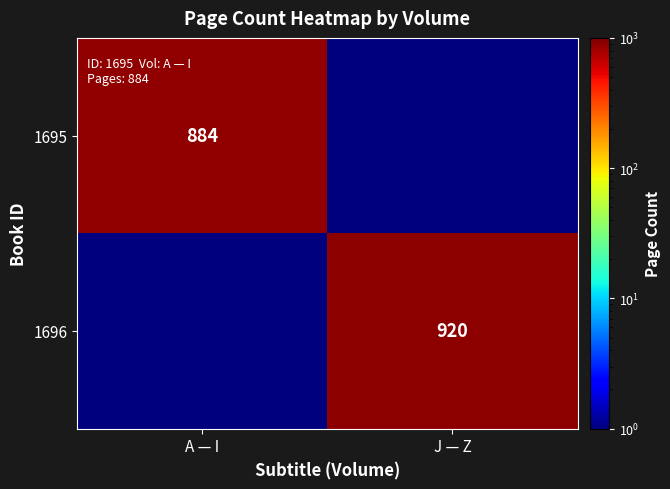

The value of 1695 at A — I is 181. True or false?

False